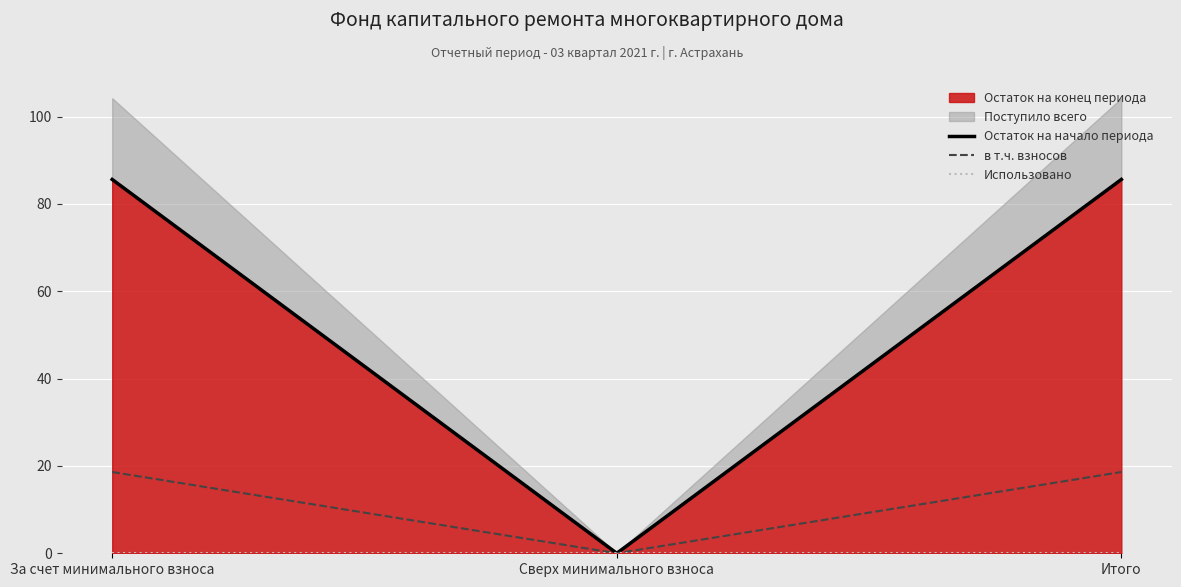

The value of Использовано at Итого is 0.0. True or false?

True